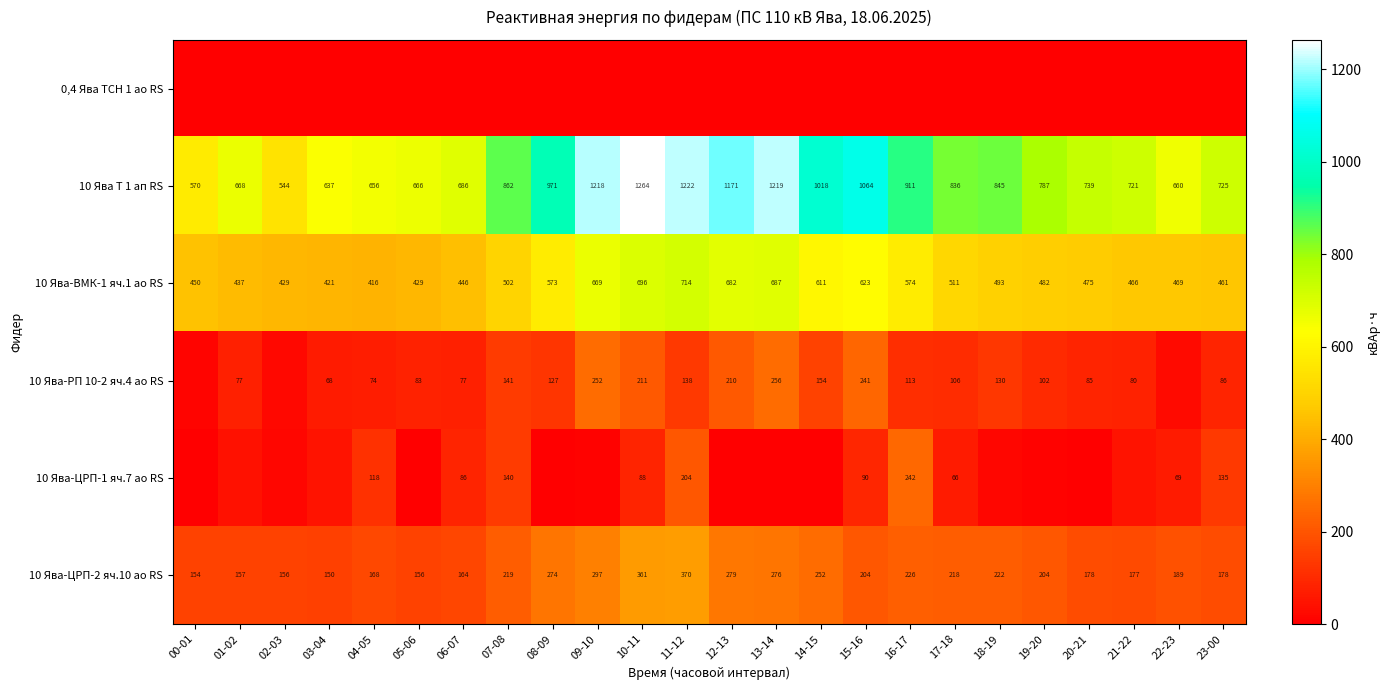

Is the value of 10 Ява-ЦРП-2 яч.10 ао RS at 10-11 greater than the value of 10 Ява-ЦРП-1 яч.7 ао RS at 11-12?

Yes